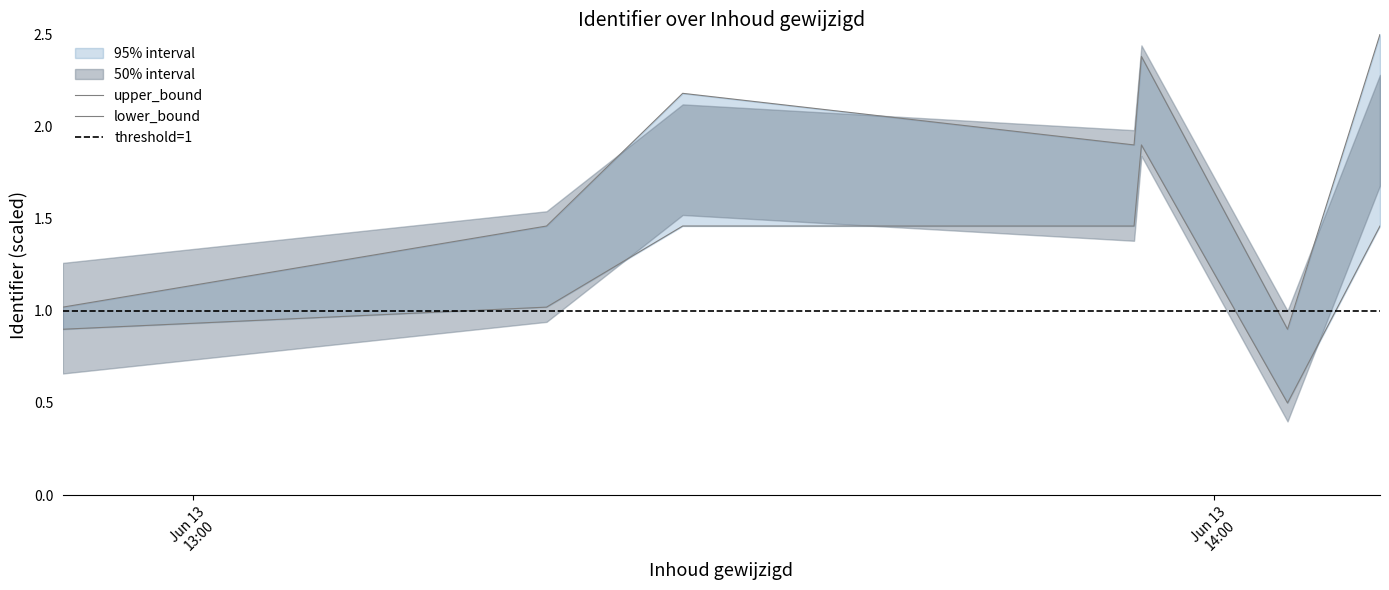

Reading left to right, transcribe all the data shown in this chart.

upper_bound: 1.0	1.5	2.2	1.9	2.4	0.9	2.5
lower_bound: 0.9	1.0	1.5	1.5	1.9	0.5	1.5